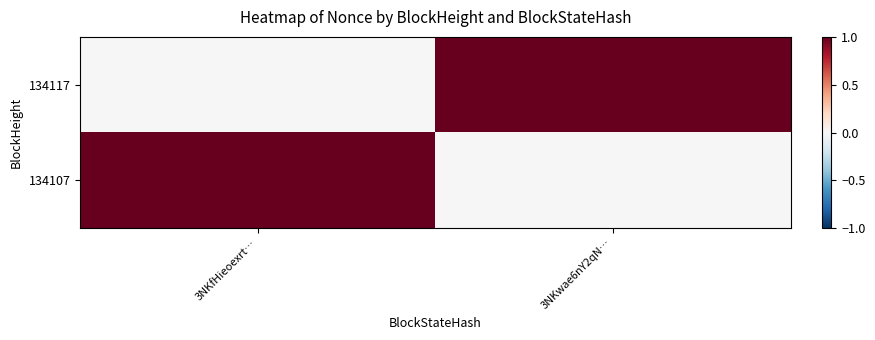

Reading left to right, list all the values displayed in this chart.

134117: 3NKfHieoexrt…=0	3NKwae6nY2qN…=1
134107: 3NKfHieoexrt…=1	3NKwae6nY2qN…=0